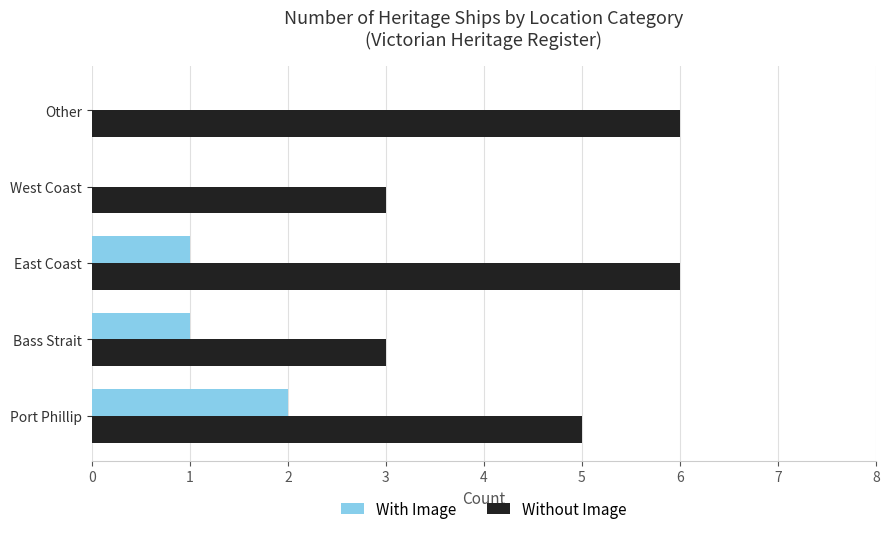

What is the total value across all series at East Coast?

7